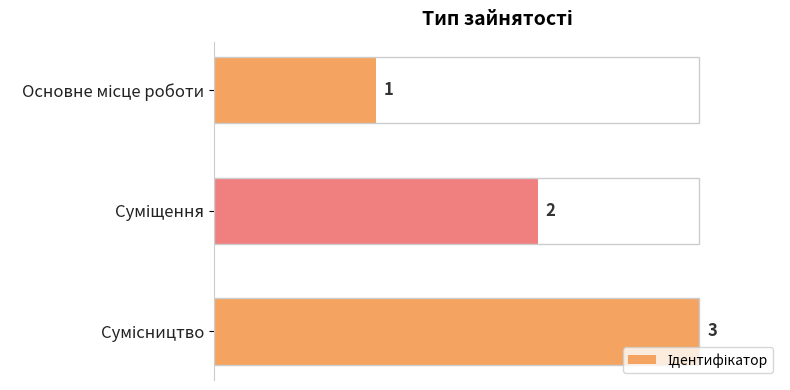

What is the maximum value shown in the chart?

3